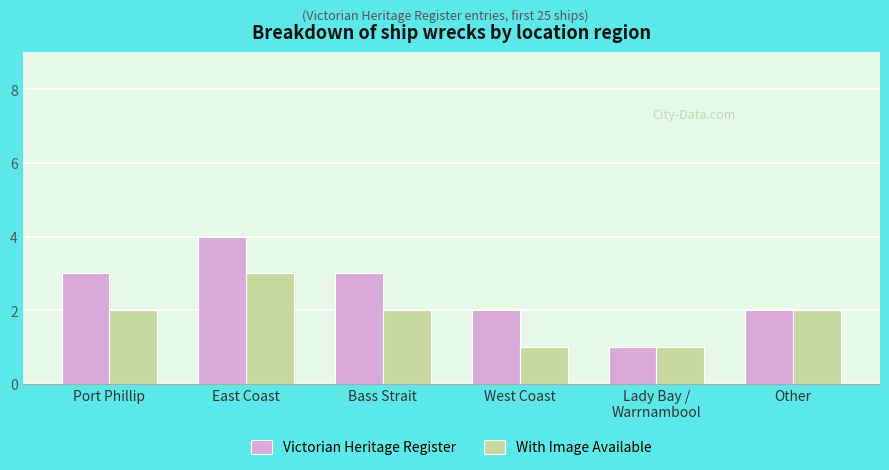

Which series has the largest range (max minus min)?

Victorian Heritage Register